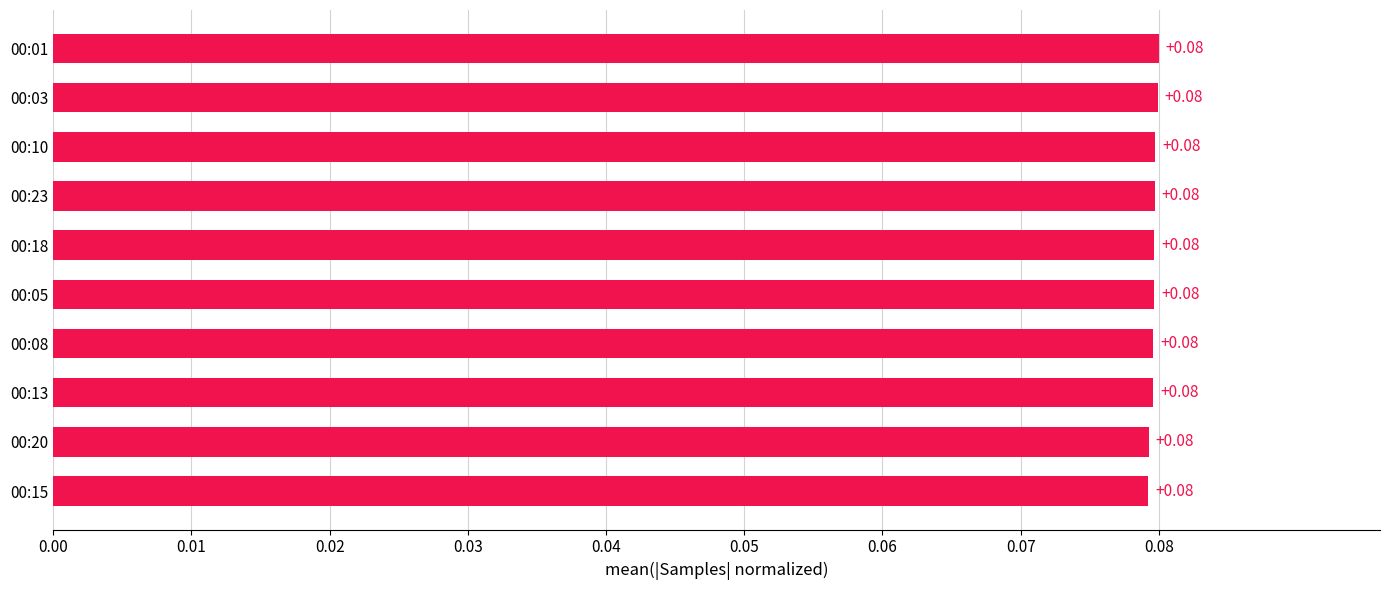

What is the sum of all values?

0.8